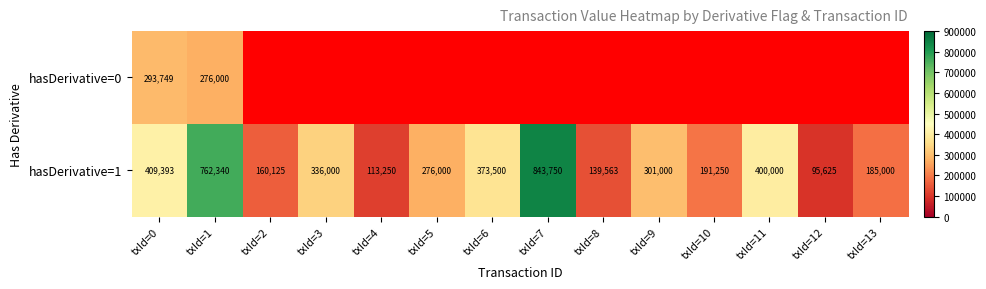

Which category has the lowest value across all series?

txId=12